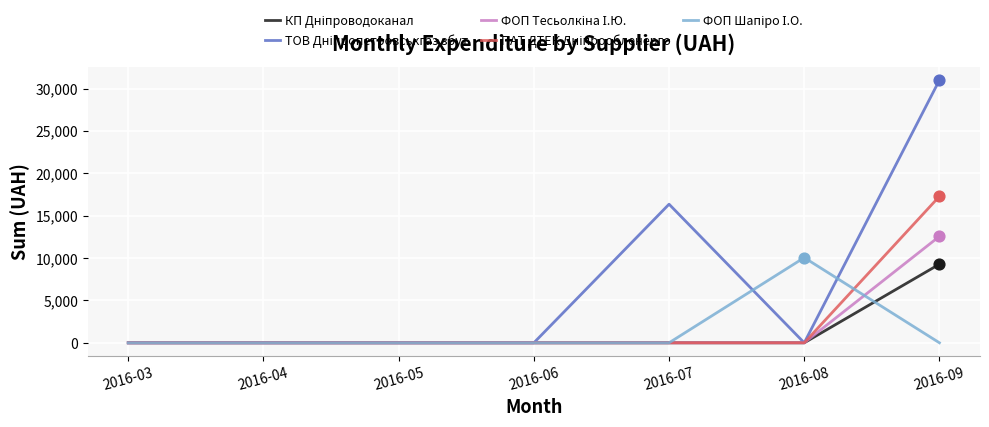

How many lines are shown in the chart?

5